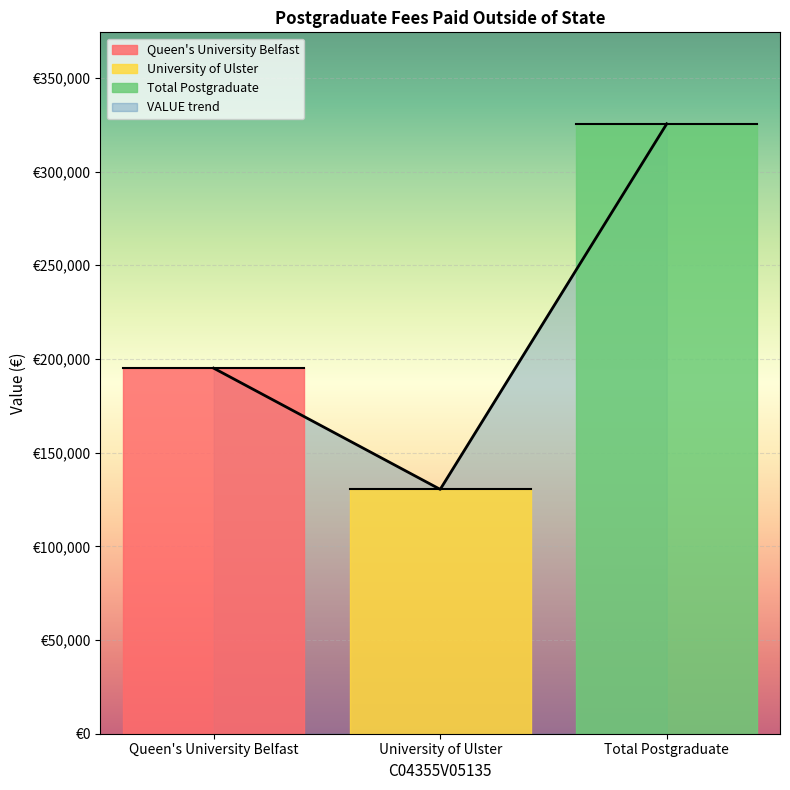

Reading left to right, list all the values displayed in this chart.

195060	130395	325455